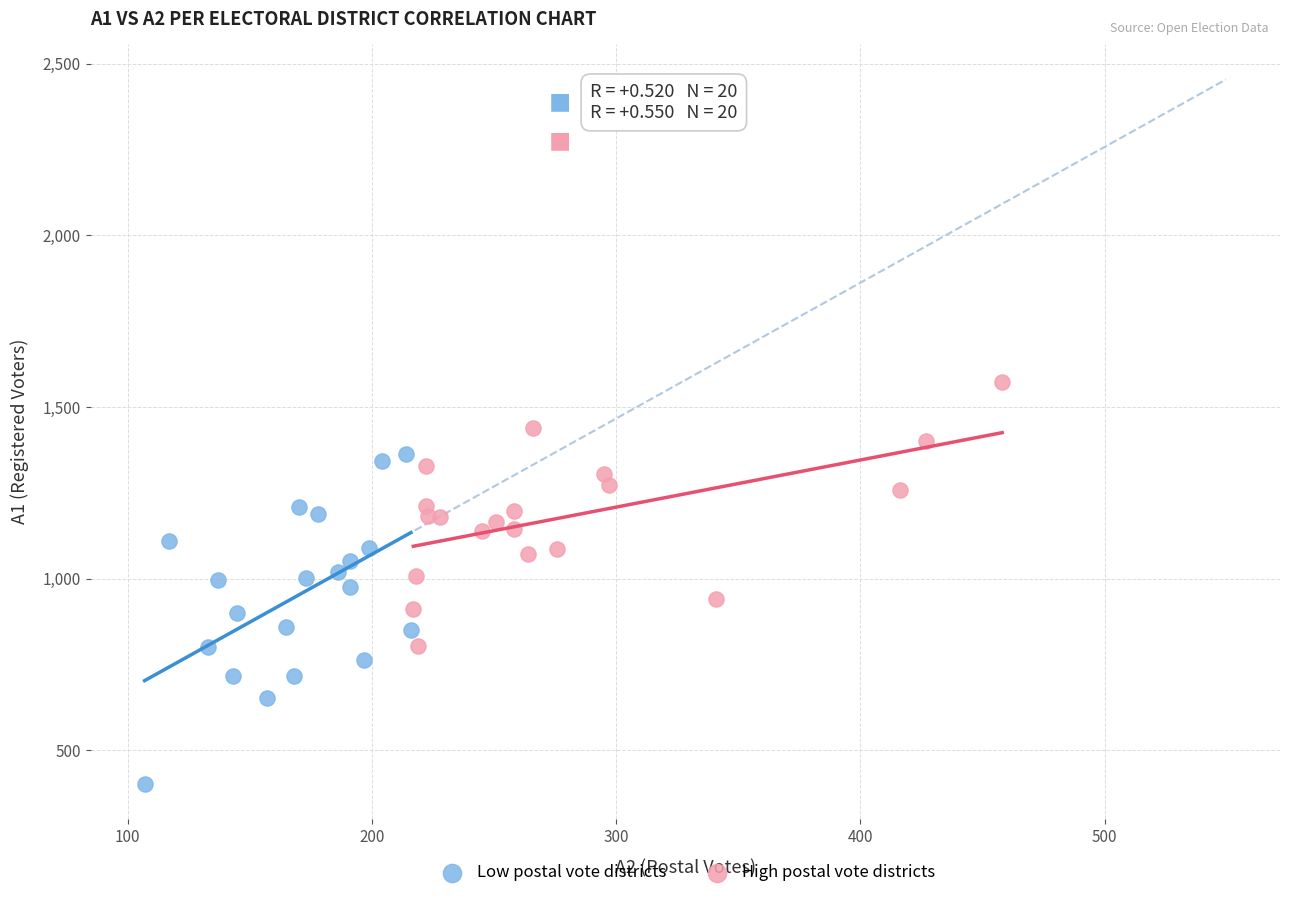

Which series has the widest spread of Y values?

Low postal vote districts